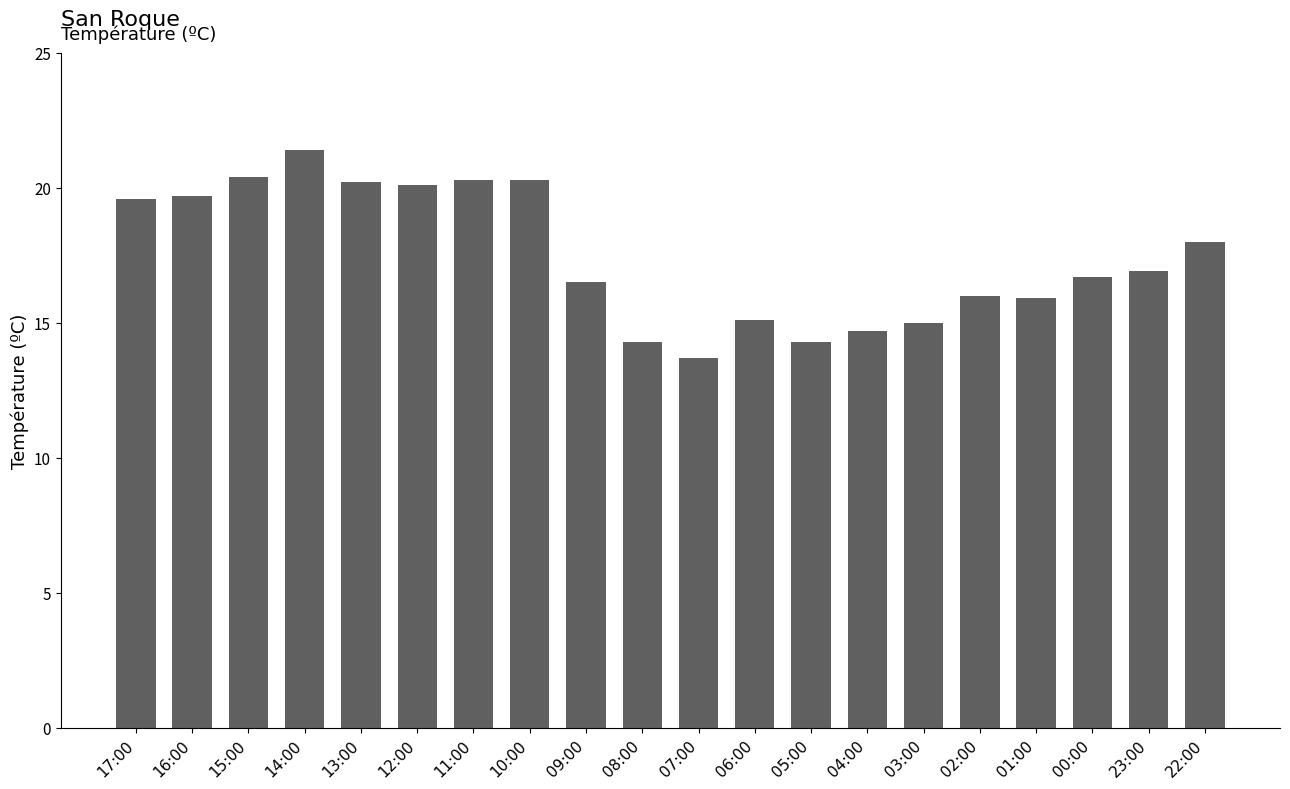

What is the difference between the second highest and minimum values?

6.7